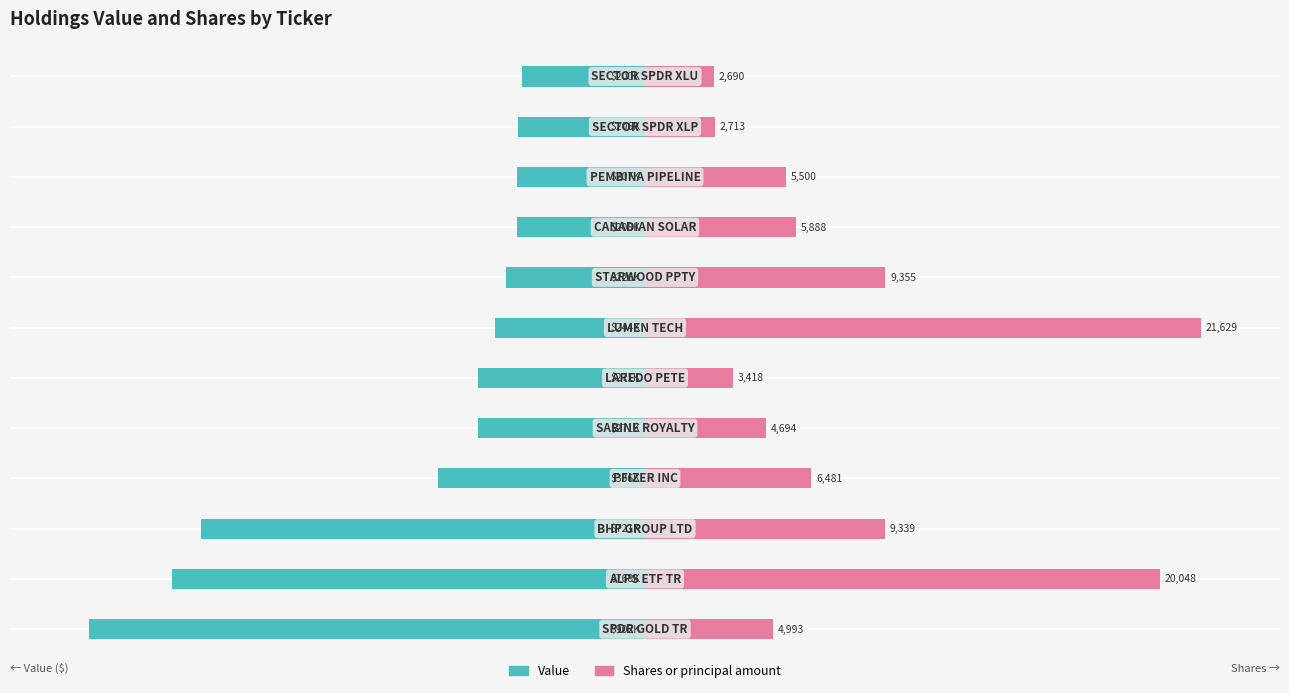

How many data points in Value are above -9?

5